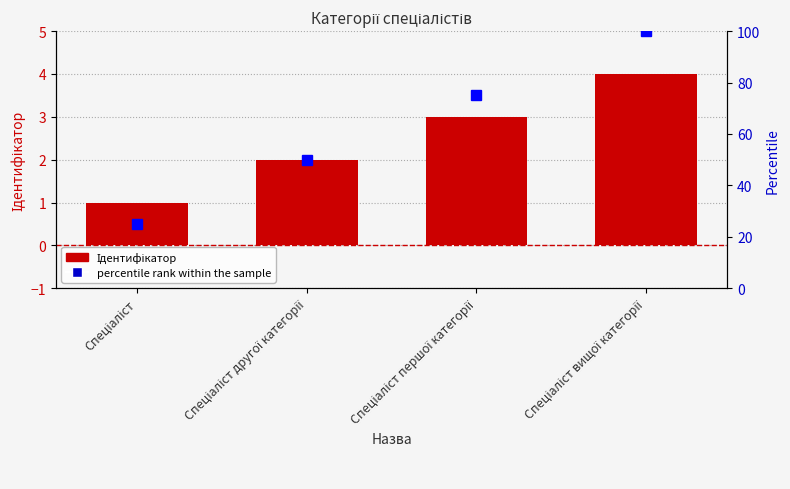

What is the label of the 2nd bar from the left?

Спеціаліст другої категорії